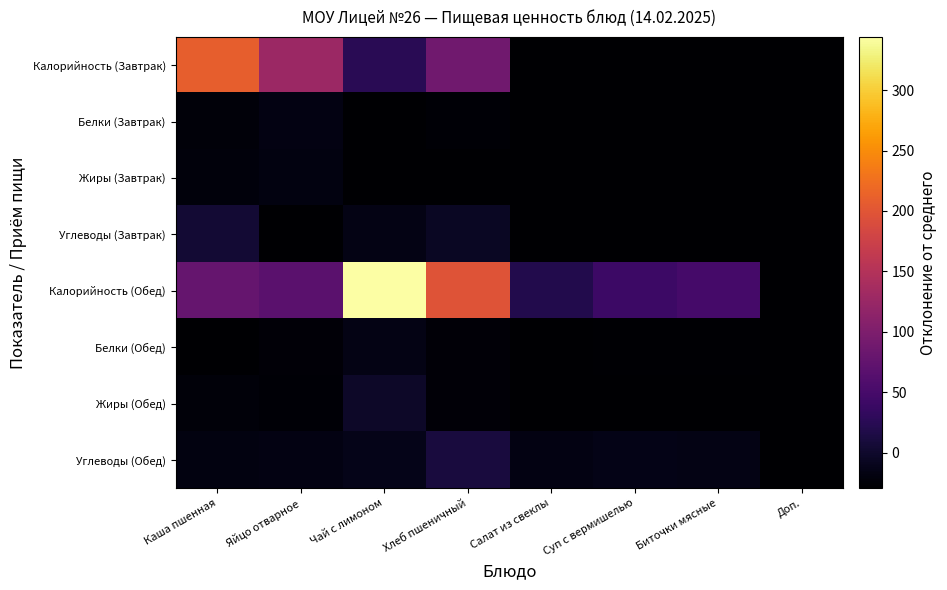

Between Хлеб пшеничный and Салат из свеклы, which series saw the biggest shift?

Калорийность (Обед)